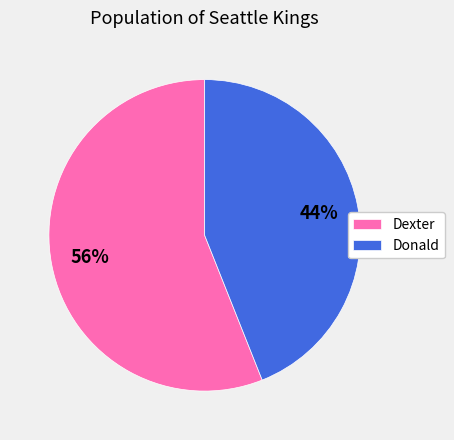

What percentage is the Donald slice, to the nearest percent?

44%